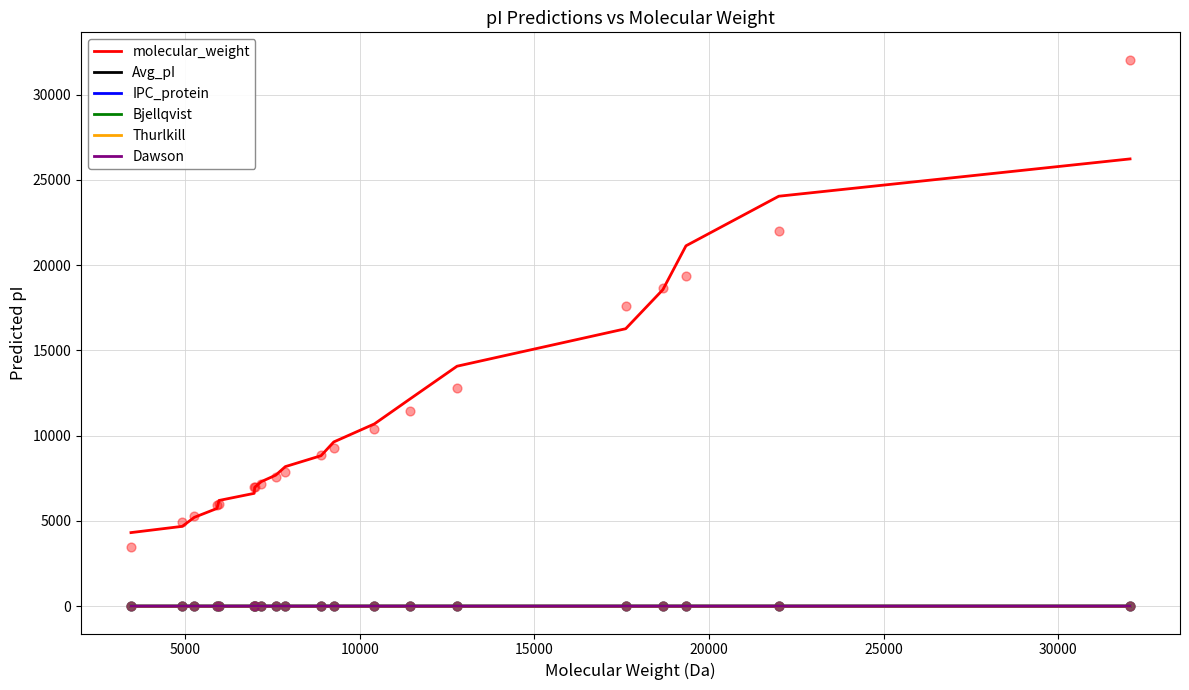

Which series reaches the minimum Y coordinate?

IPC_protein